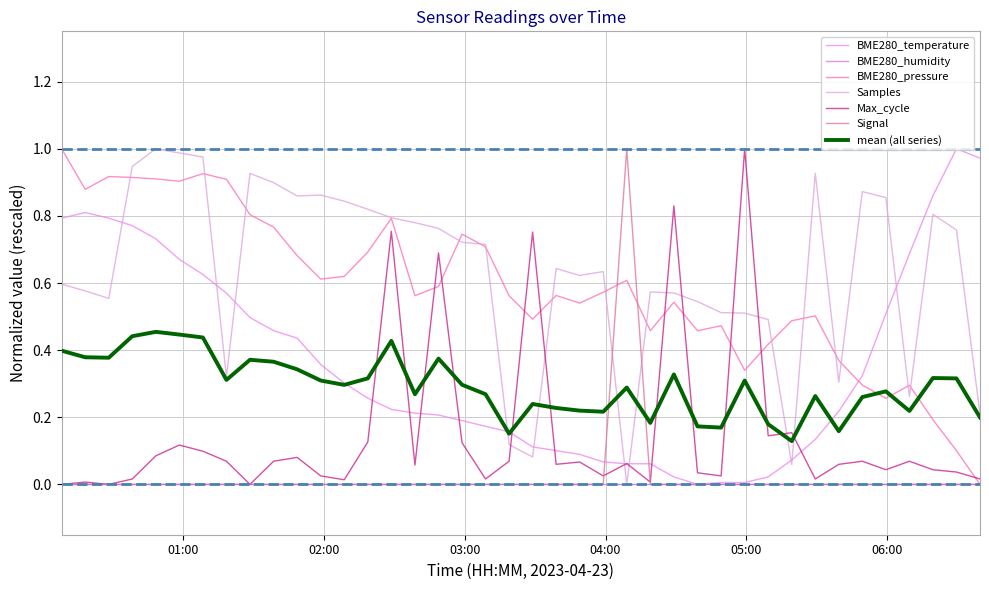

At which label is BME280_temperature closest to 0?

2023/04/23 04:39:13